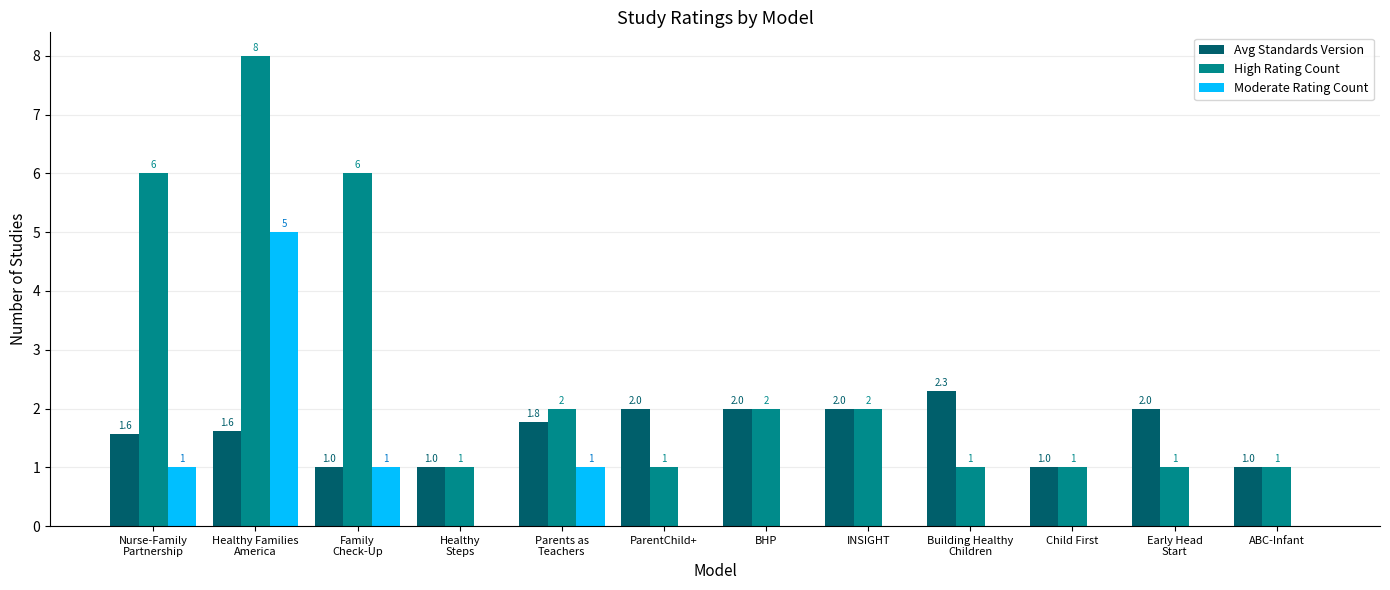

Which series has the largest total across all categories?

High Rating Count